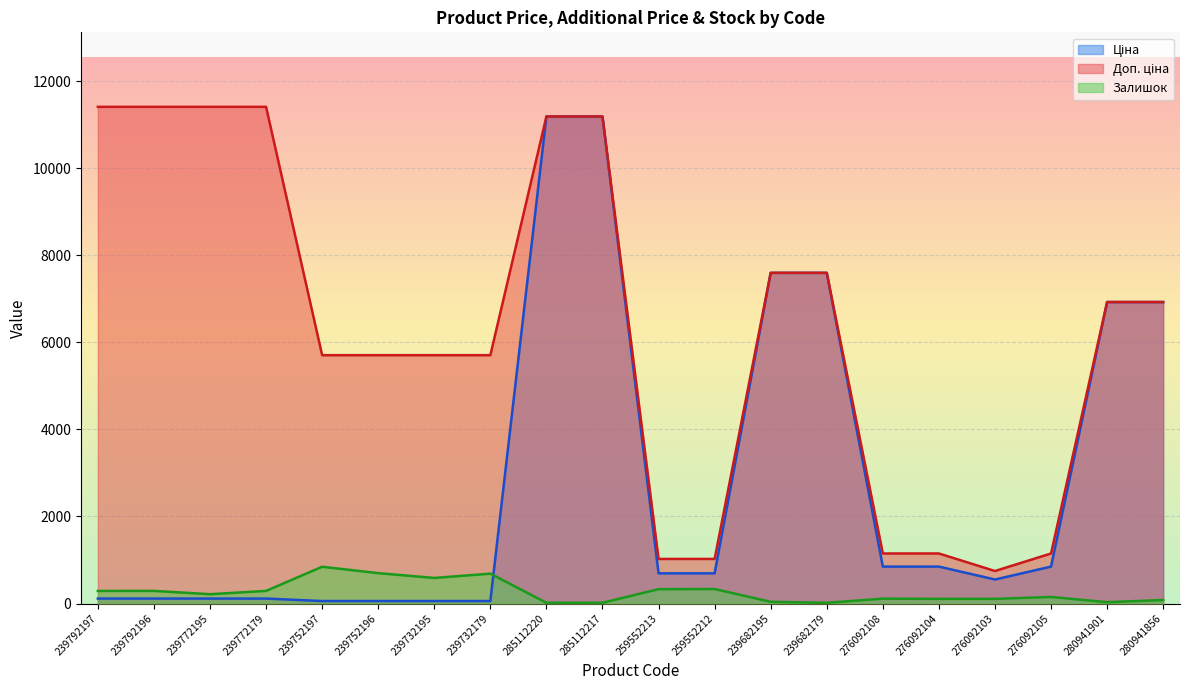

True or false: Залишок has more than 2 points higher than both neighbors.

True